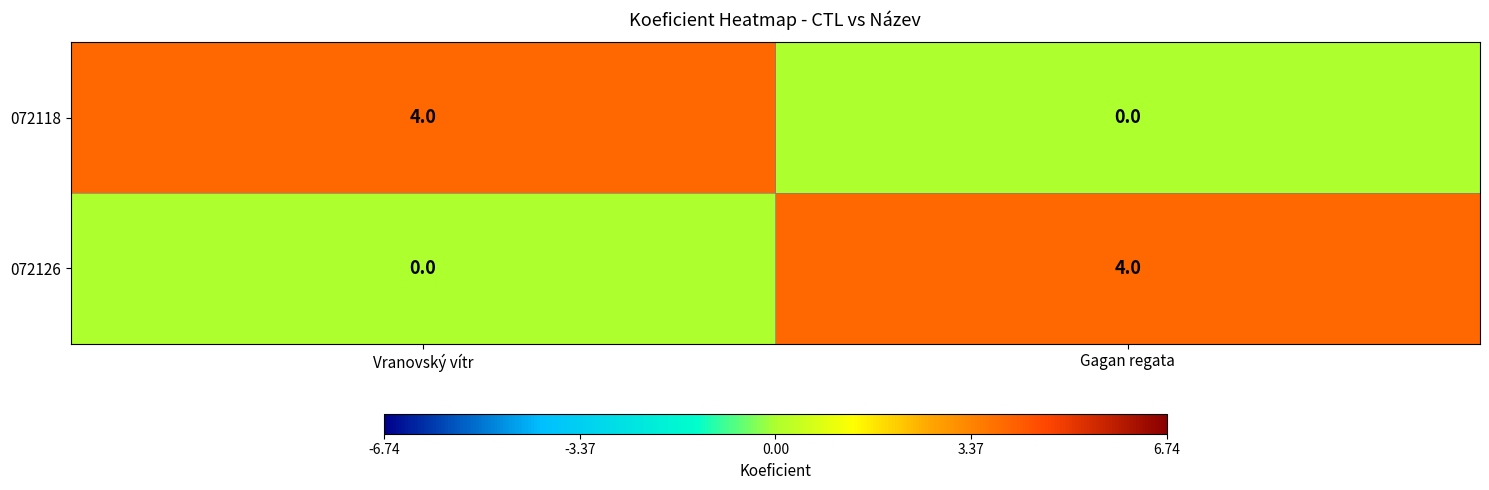

What is the spread (max minus min) of values at Gagan regata?

4